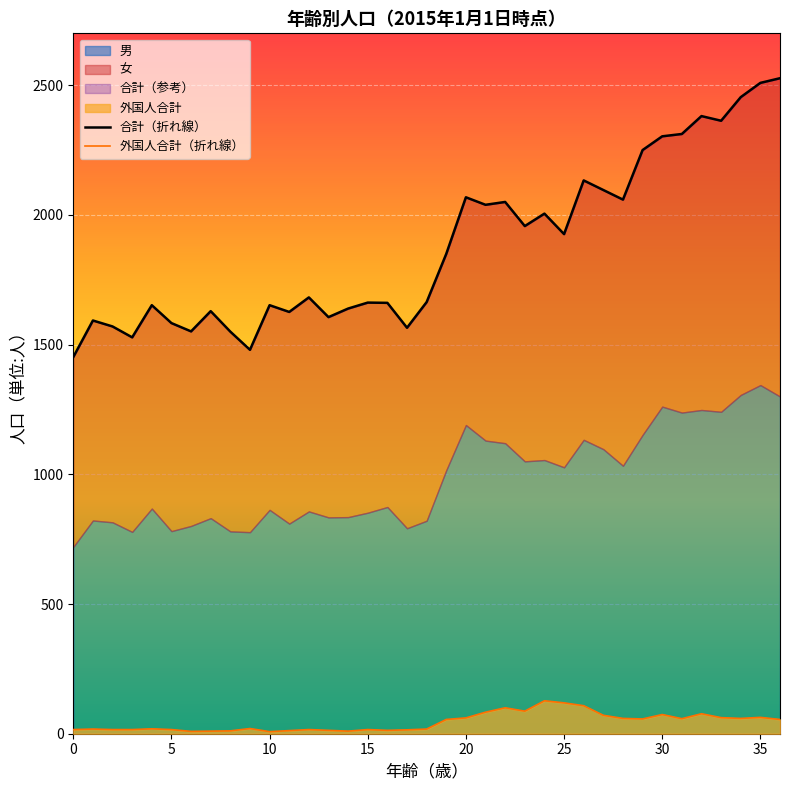

True or false: 合計（折れ線） has more than 0 points higher than both neighbors.

True